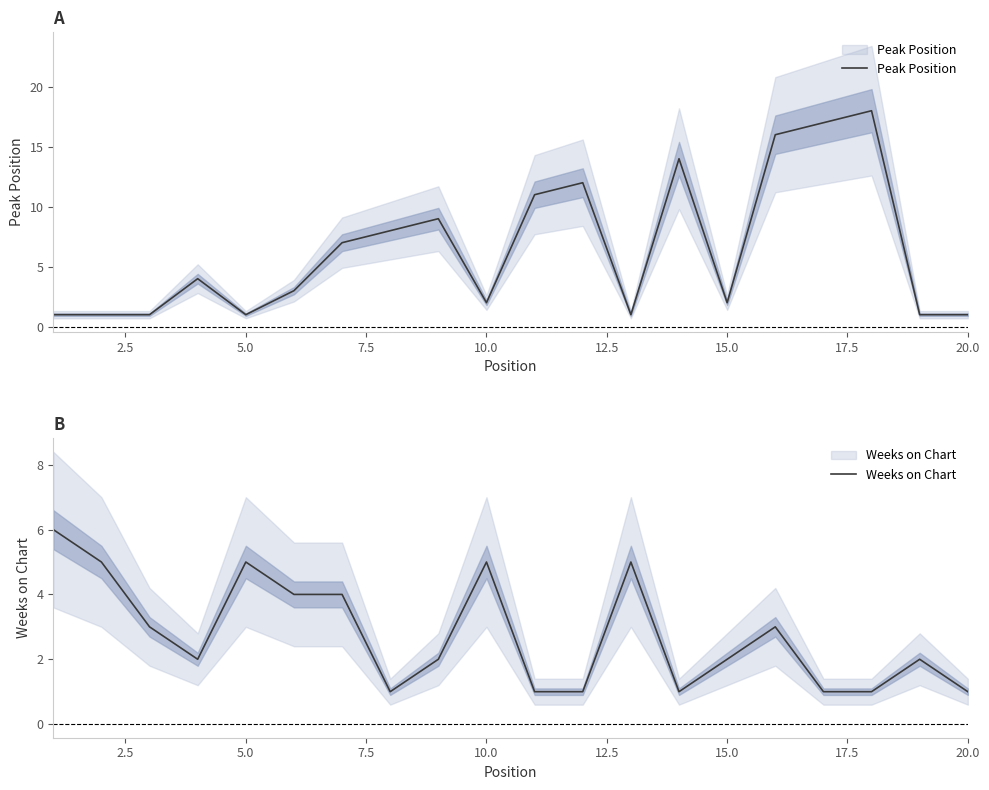

What is the value of the Weeks on Chart point at the 15th from the left?

2